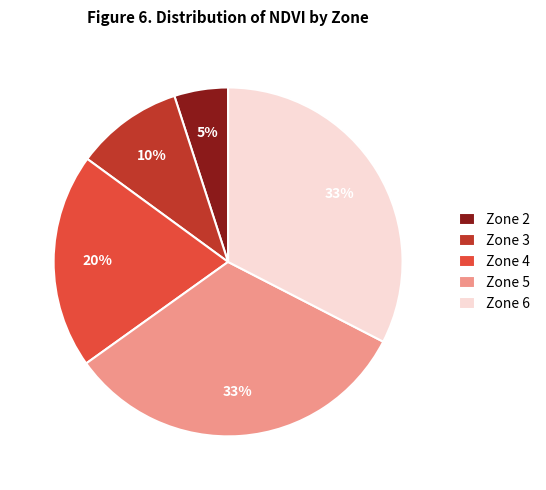

To the nearest percent, what portion does Zone 6 represent?

33%